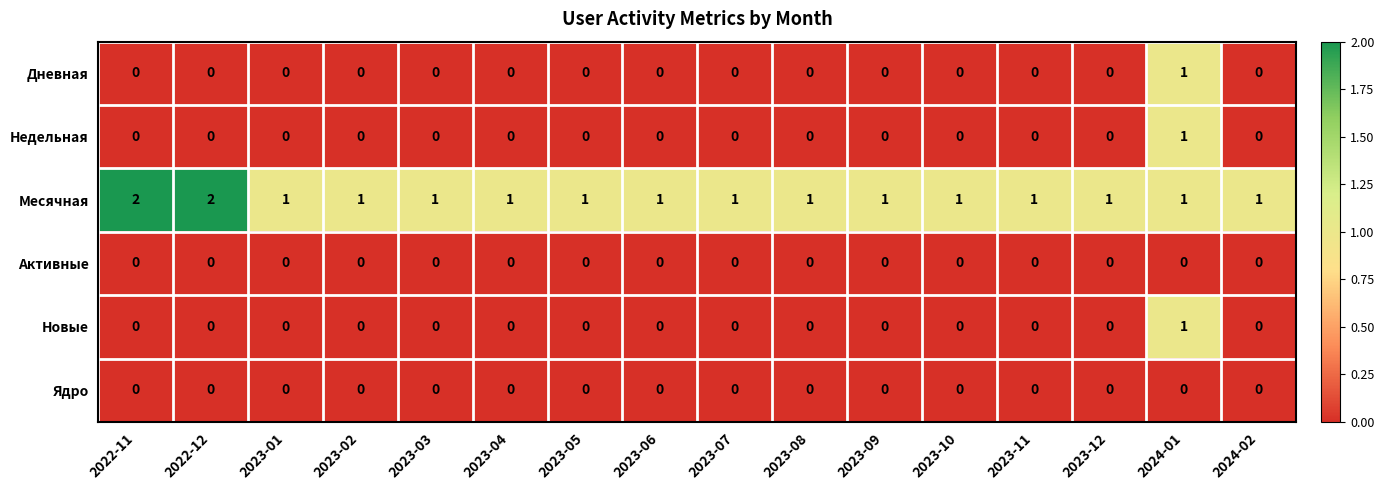

The value of Месячная at 2022-11 is 2. True or false?

True